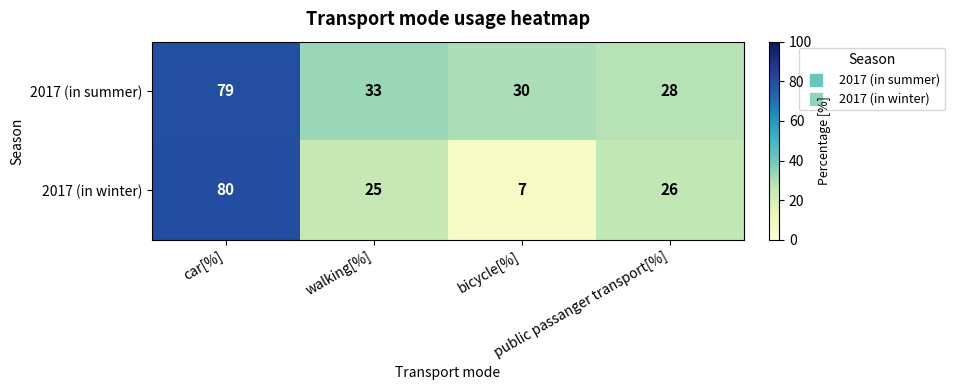

What is the difference between the maximum and minimum values in the 2017 (in winter) series?

73